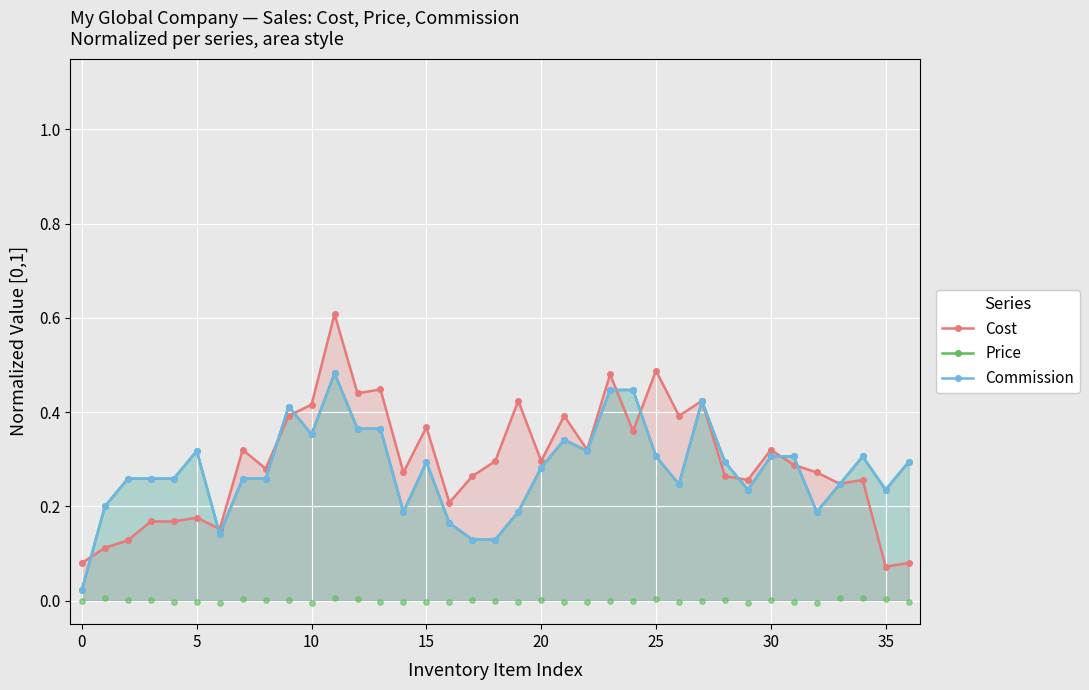

What are all the series names shown in the legend?

Cost, Price, Commission